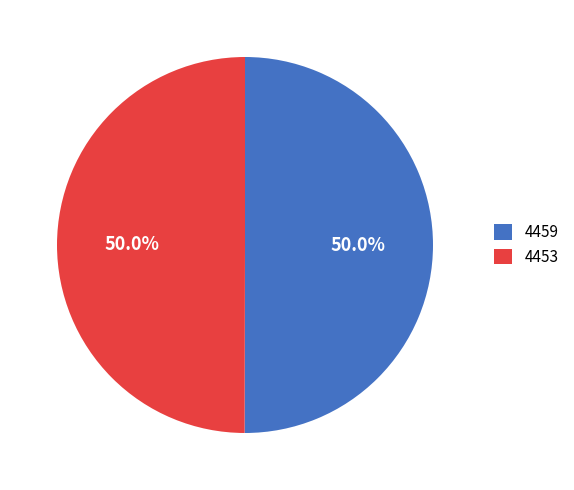

What portion of the pie excludes 4453?

50.0%